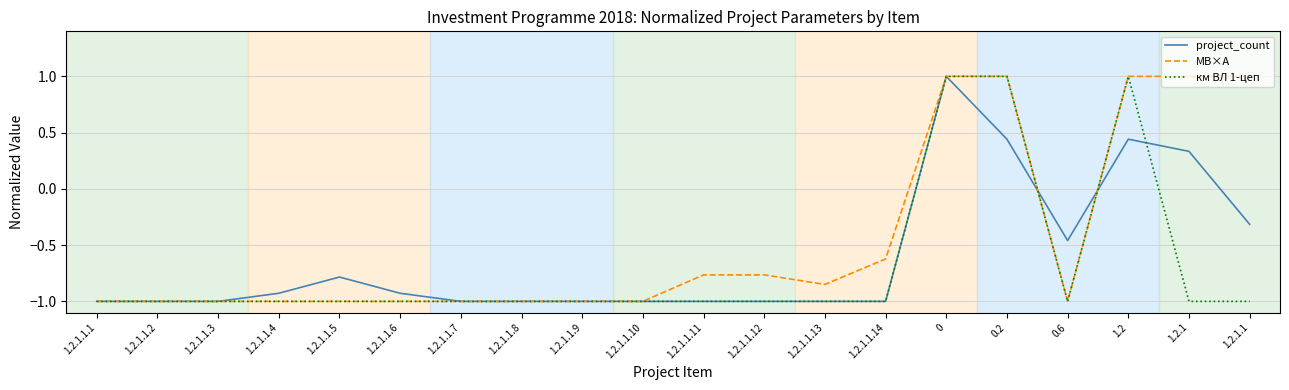

What is the average value of the project_count series?

-0.6